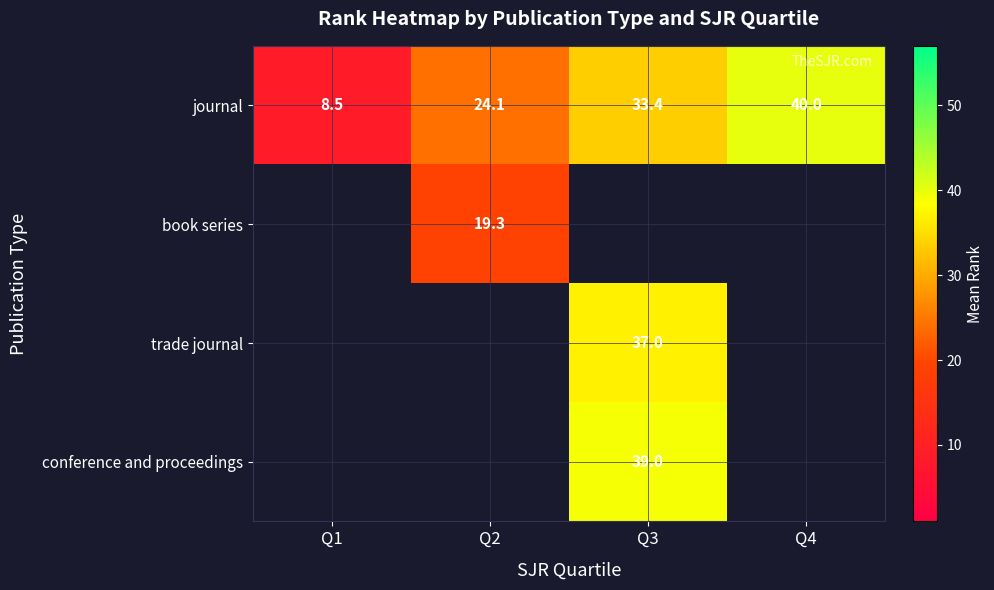

Count the number of categories in the chart.

4